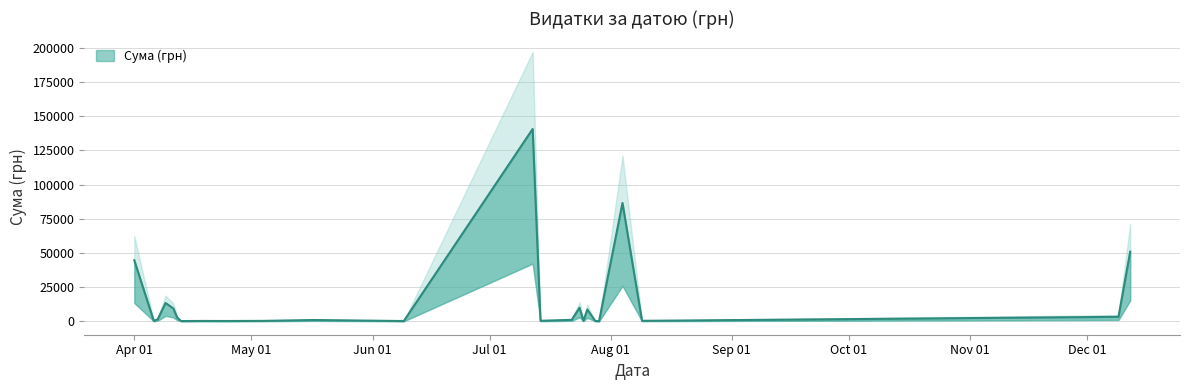

Does the chart have visible grid lines?

Yes